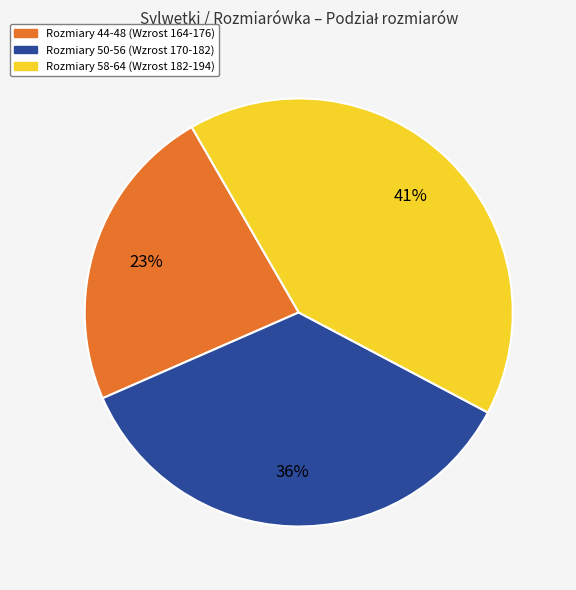

Rank the categories by value from highest to lowest.

Rozmiary 58-64 (Wzrost 182-194), Rozmiary 50-56 (Wzrost 170-182), Rozmiary 44-48 (Wzrost 164-176)